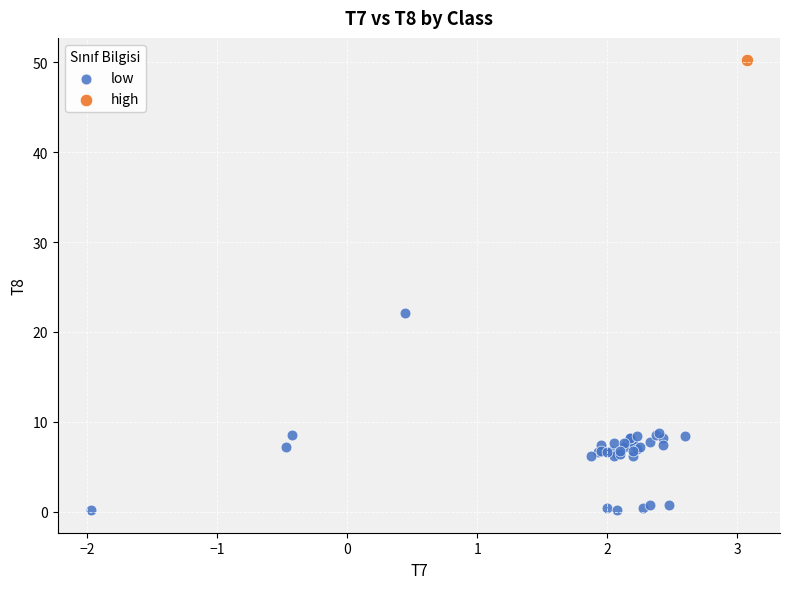

What are all the series names shown in the legend?

low, high